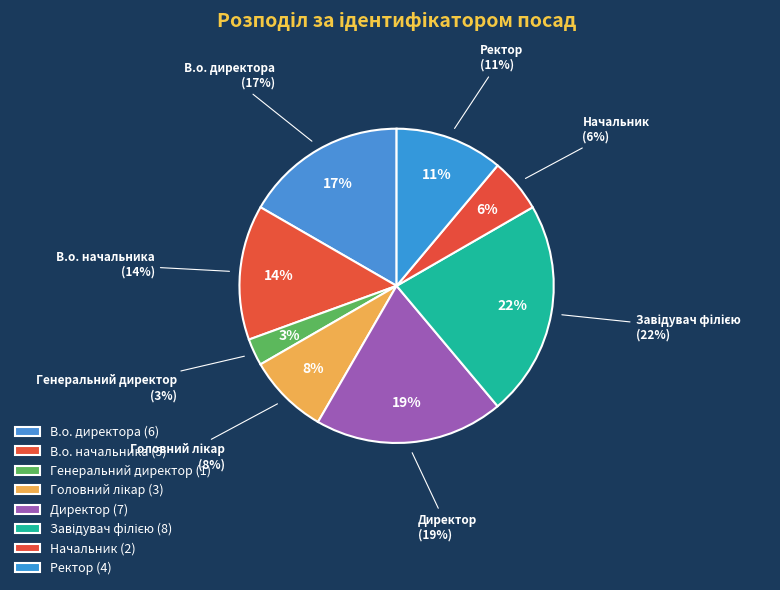

The Головний лікар slice represents 1% of the pie. True or false?

False